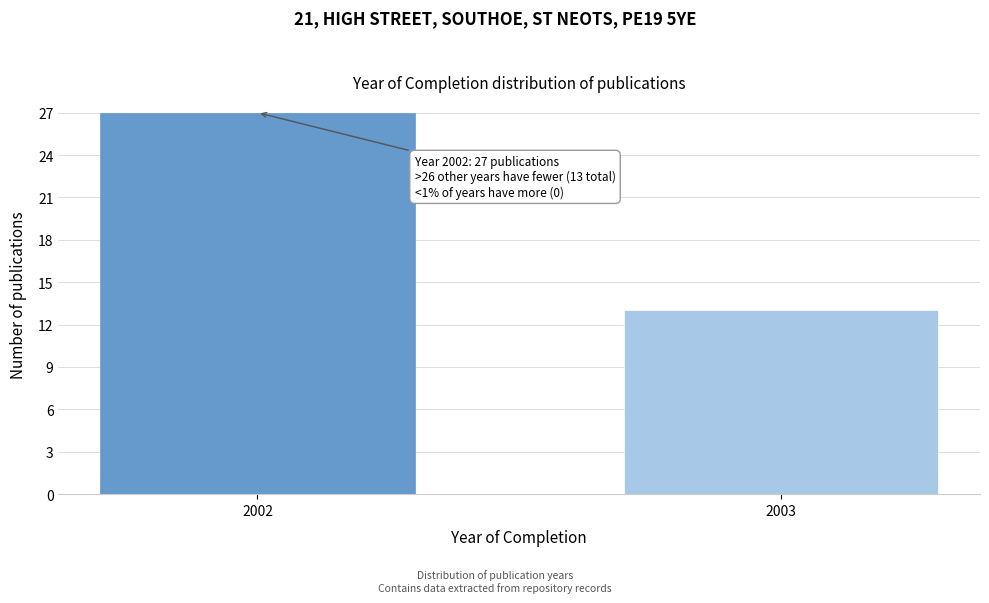

Reading left to right, transcribe all the data shown in this chart.

27	13